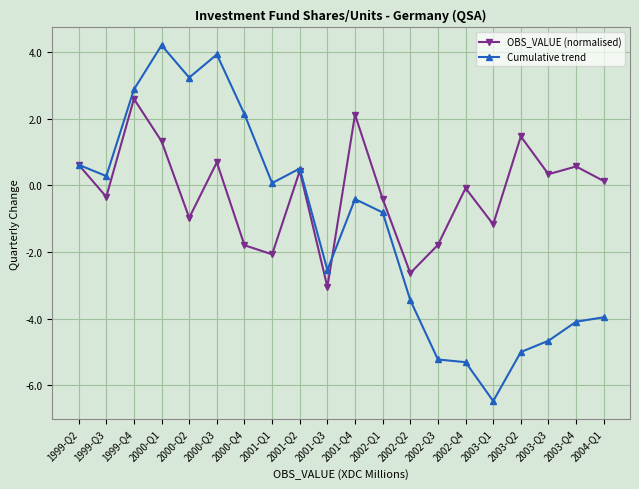

What is the label of the 11th point from the left?

2001-Q4